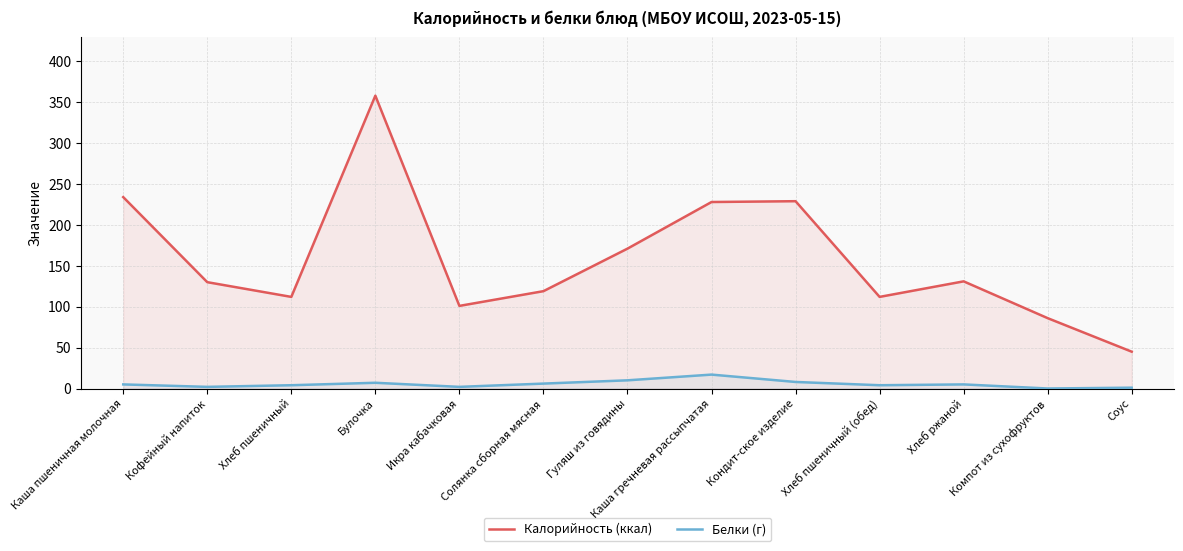

How many values in the Калорийность (ккал) series exceed 130?

6